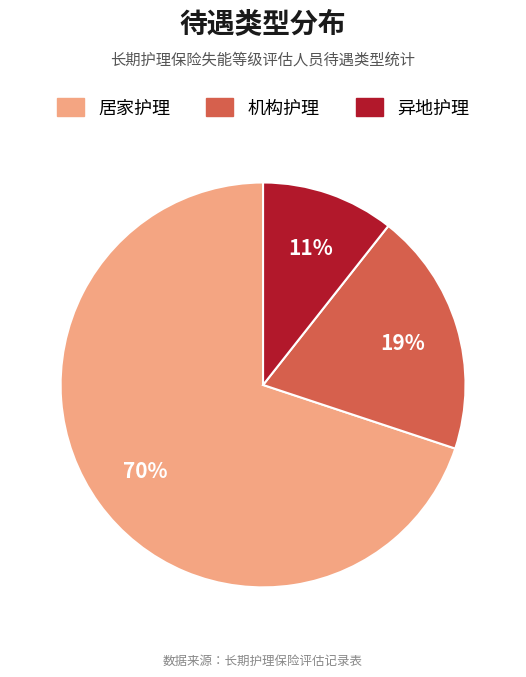

Which slice represents more than half of the pie?

居家护理